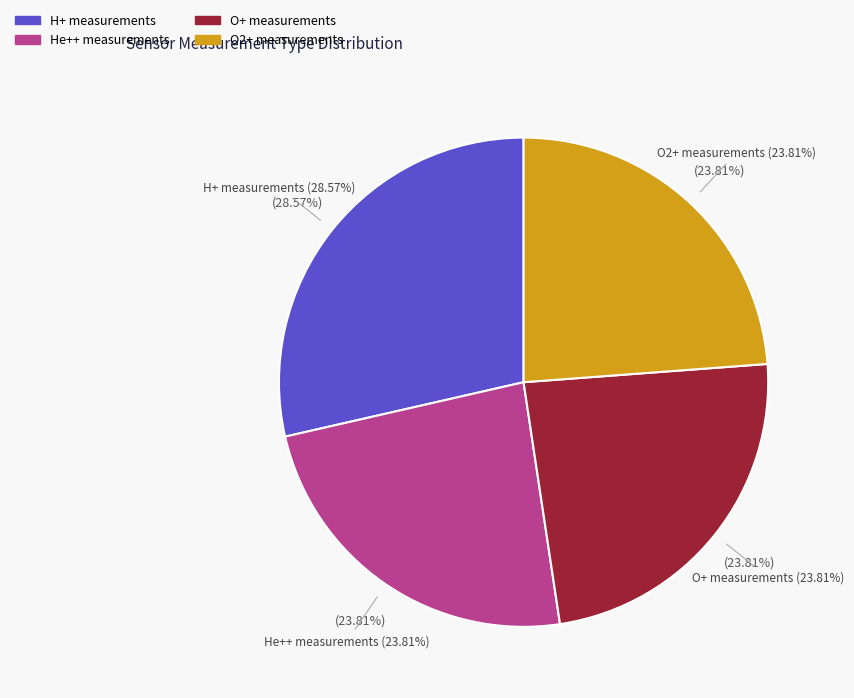

The O+ density slice represents 23% of the pie. True or false?

True